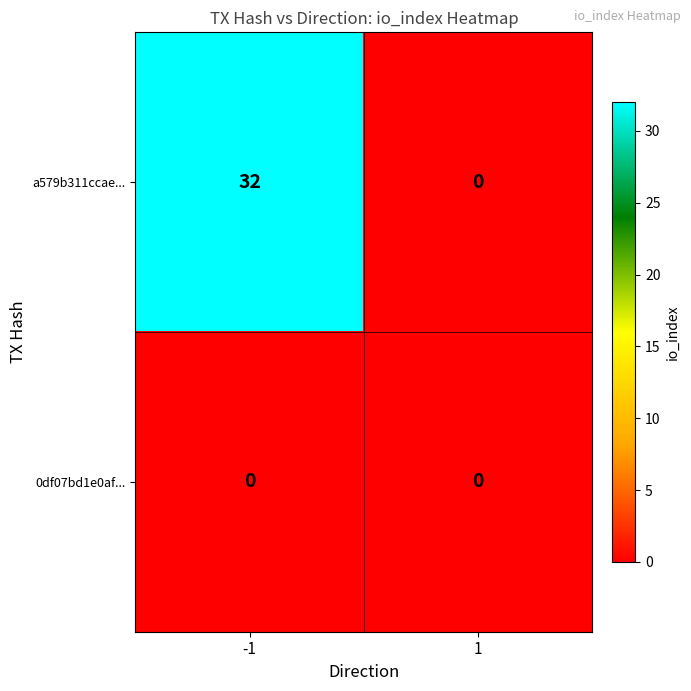

What is the greatest value displayed?

32